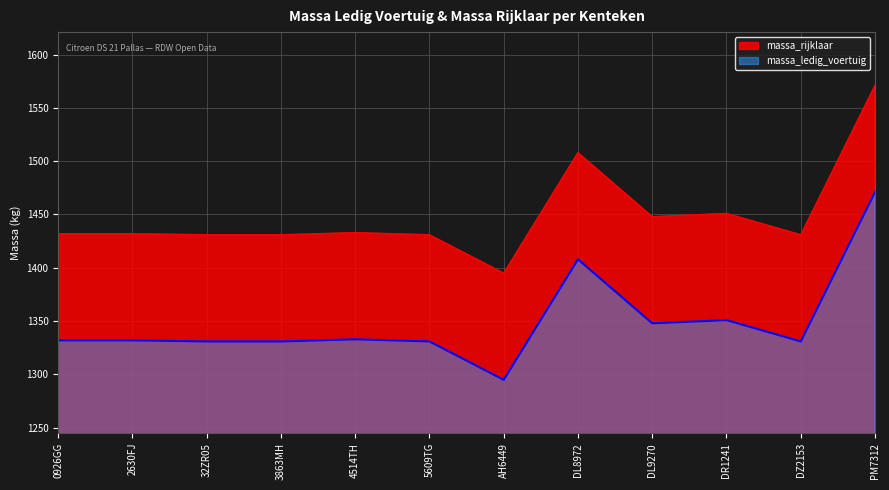

At which label does massa_rijklaar reach its peak?

PM7312